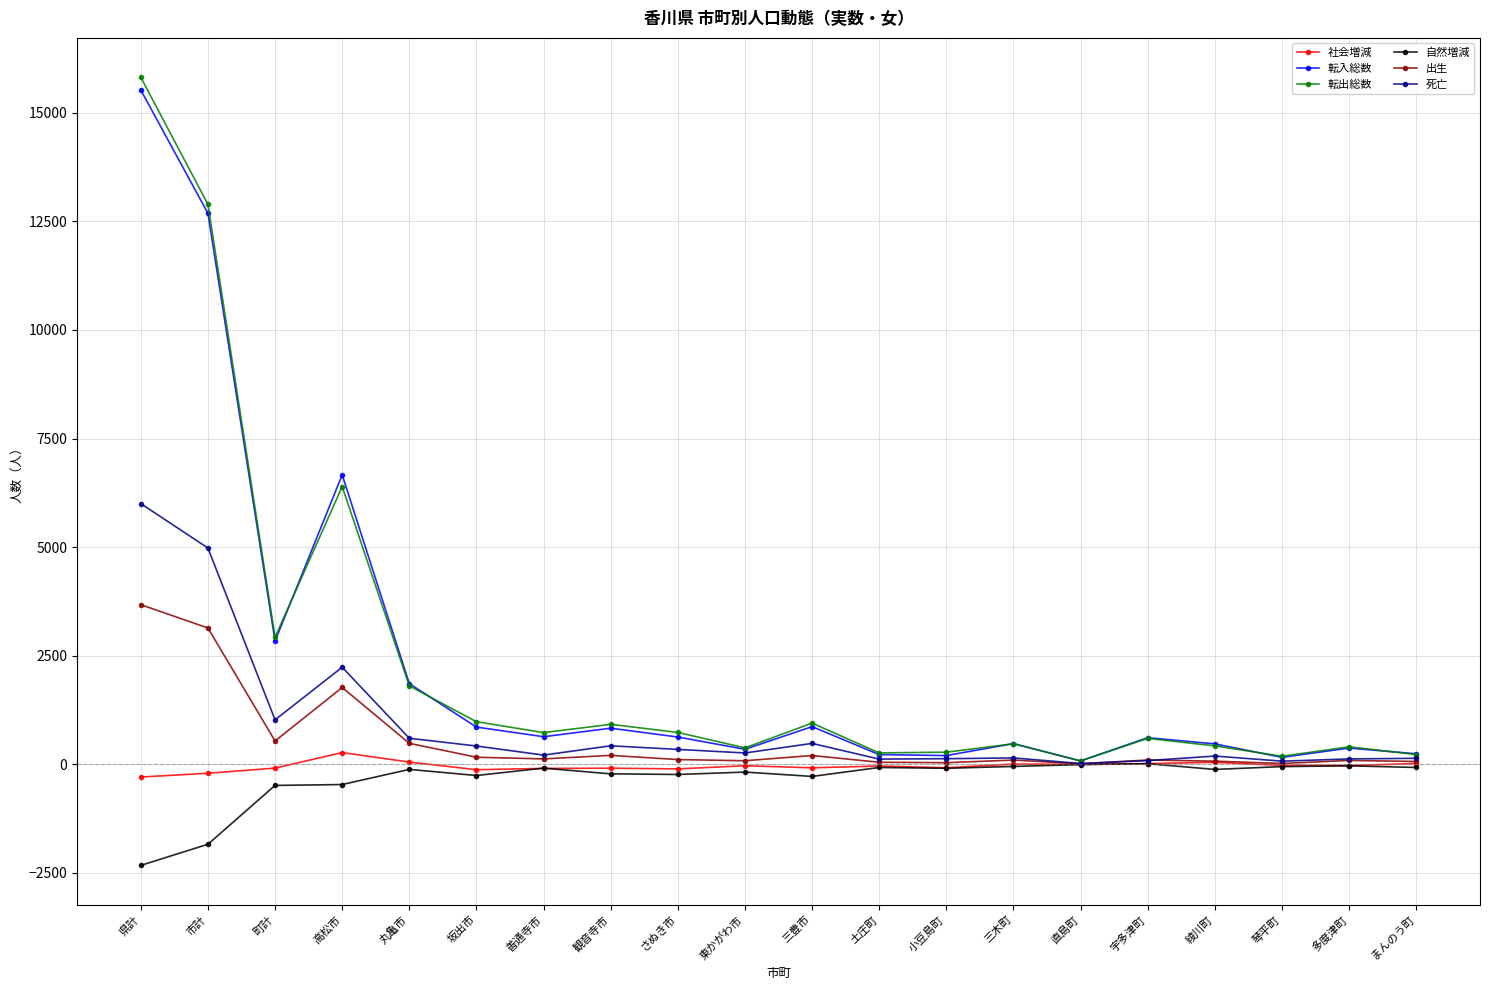

Does the chart have visible grid lines?

Yes